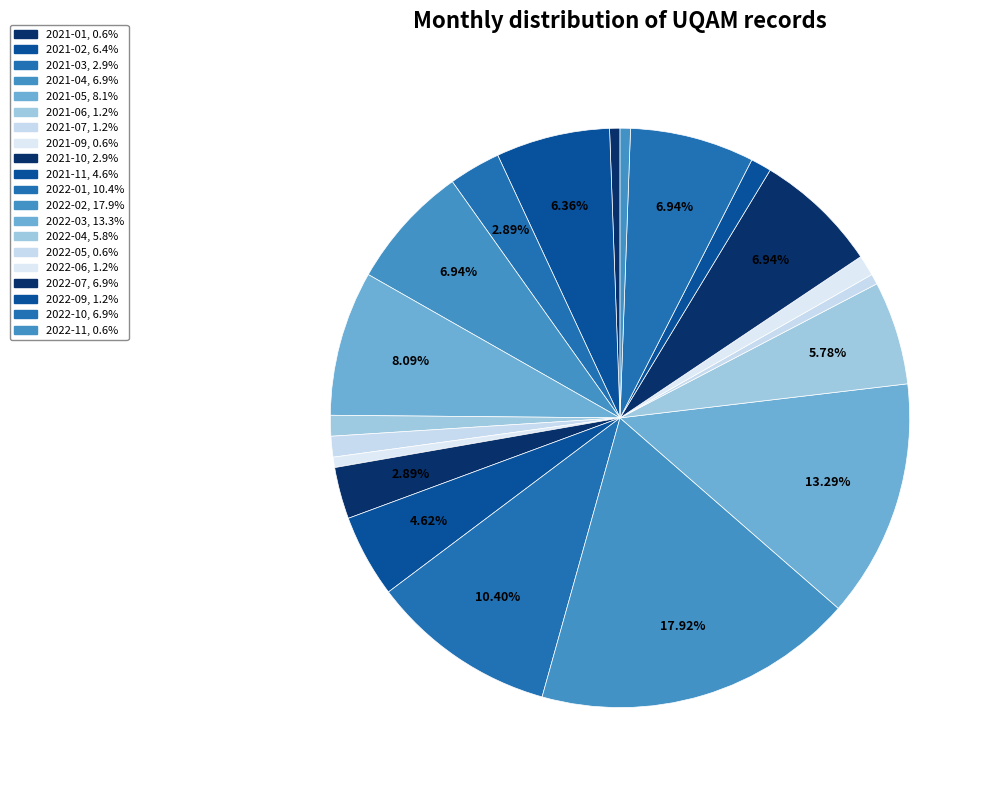

Is it true that 2021-07 is 1% of the pie?

True